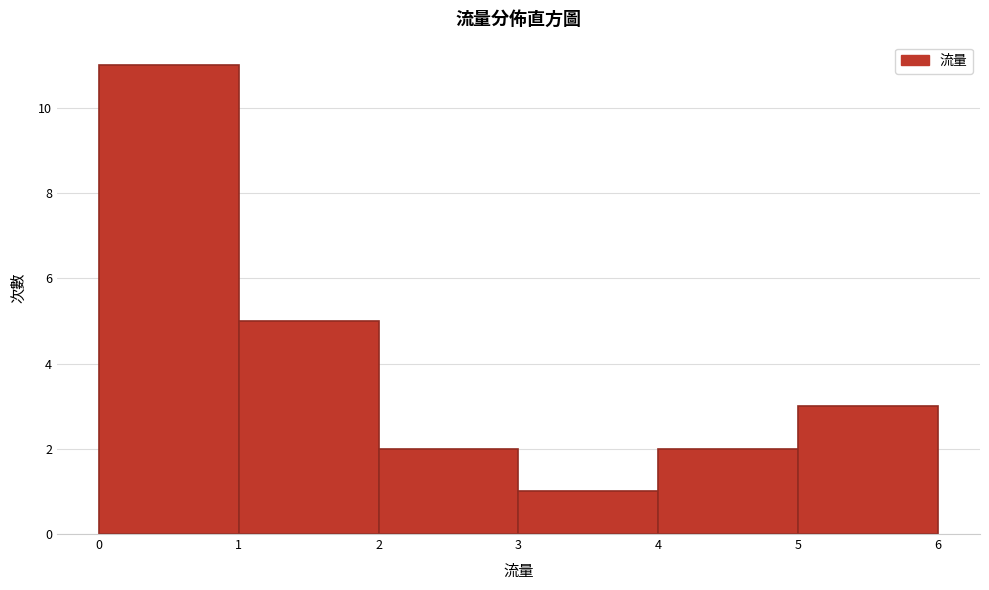

Over which range of the x-axis is the bar tallest?

0 to 1